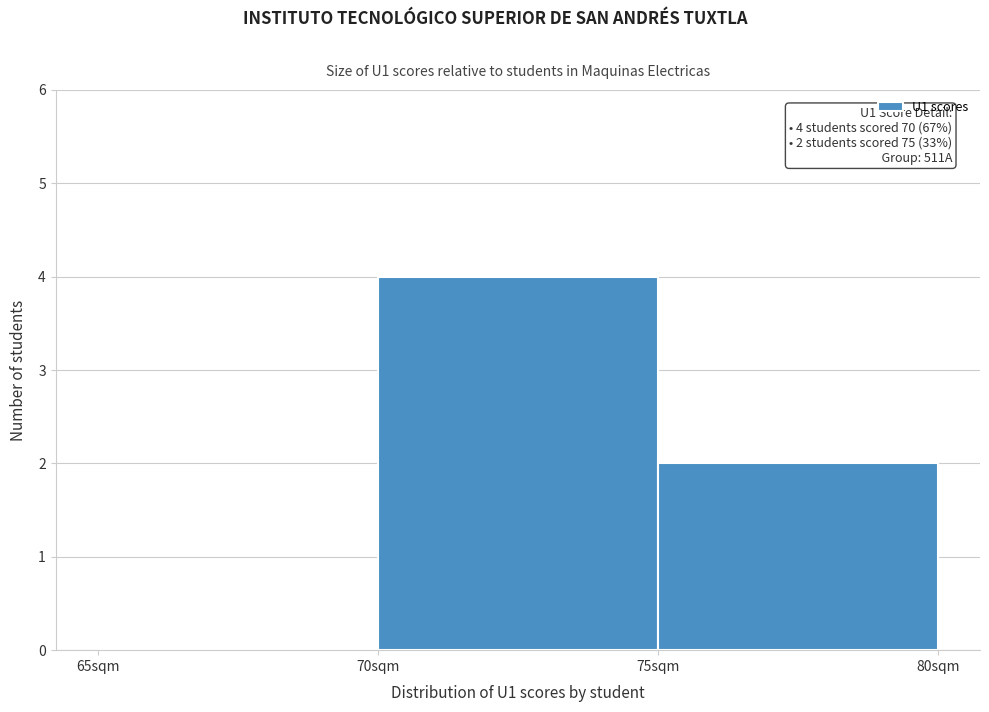

Over which range of the x-axis is the bar tallest?

70 to 75